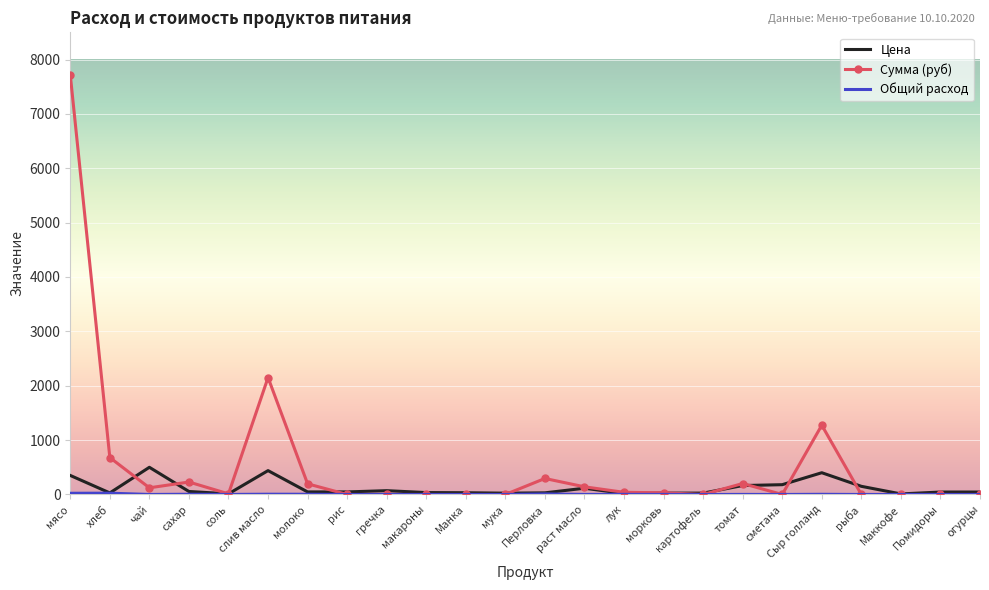

At which label does Сумма (руб) first exceed 30?

мясо